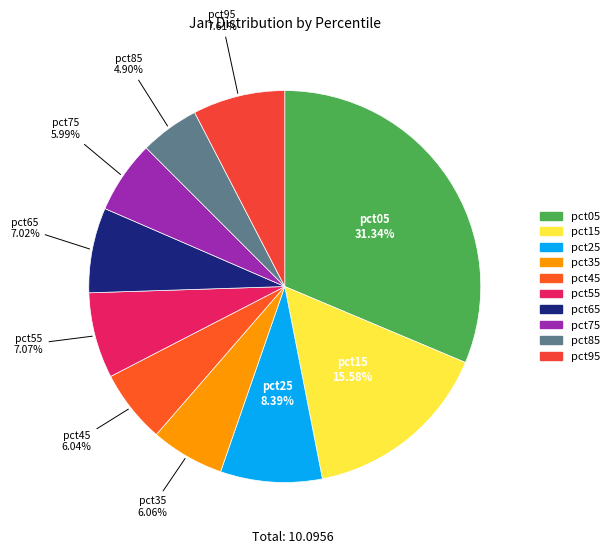

How many segments does this pie chart have?

10